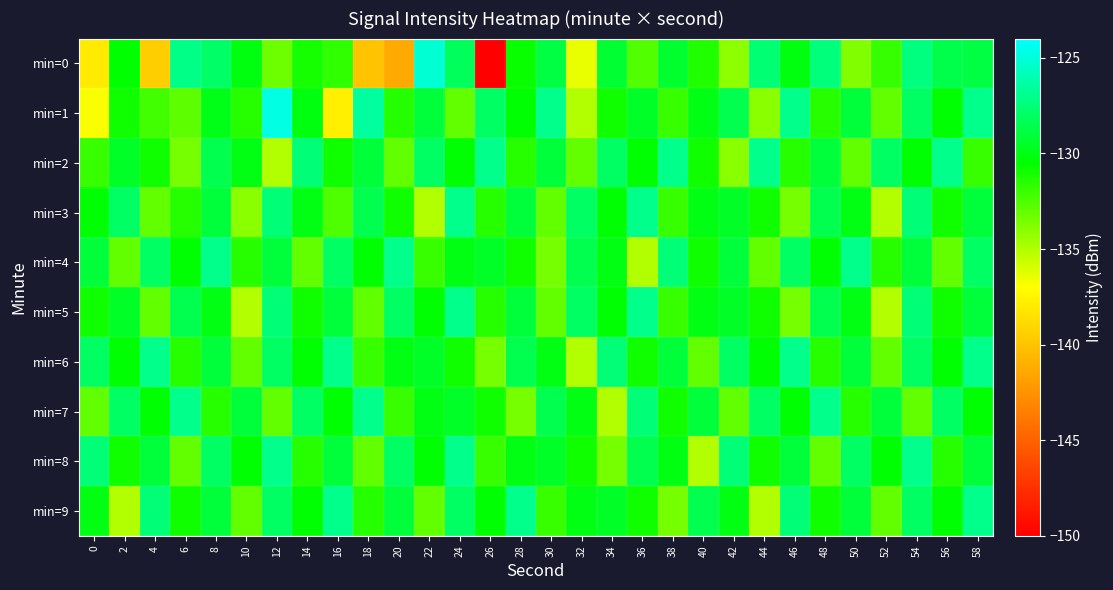

At which category is the sum across all series the highest?

54